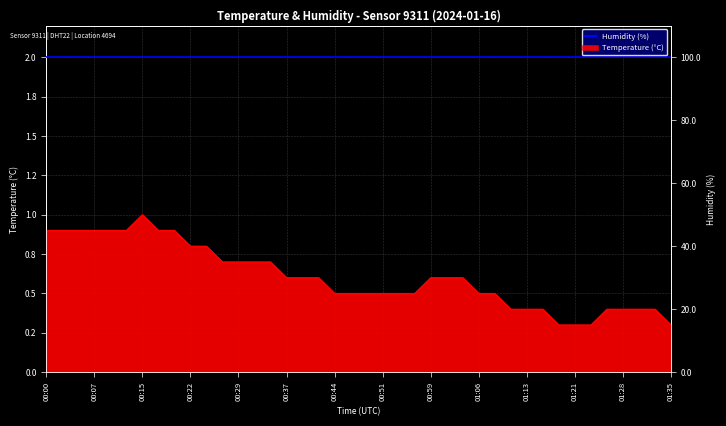

The chart shows a value of 0.4 at 01:28. True or false?

True